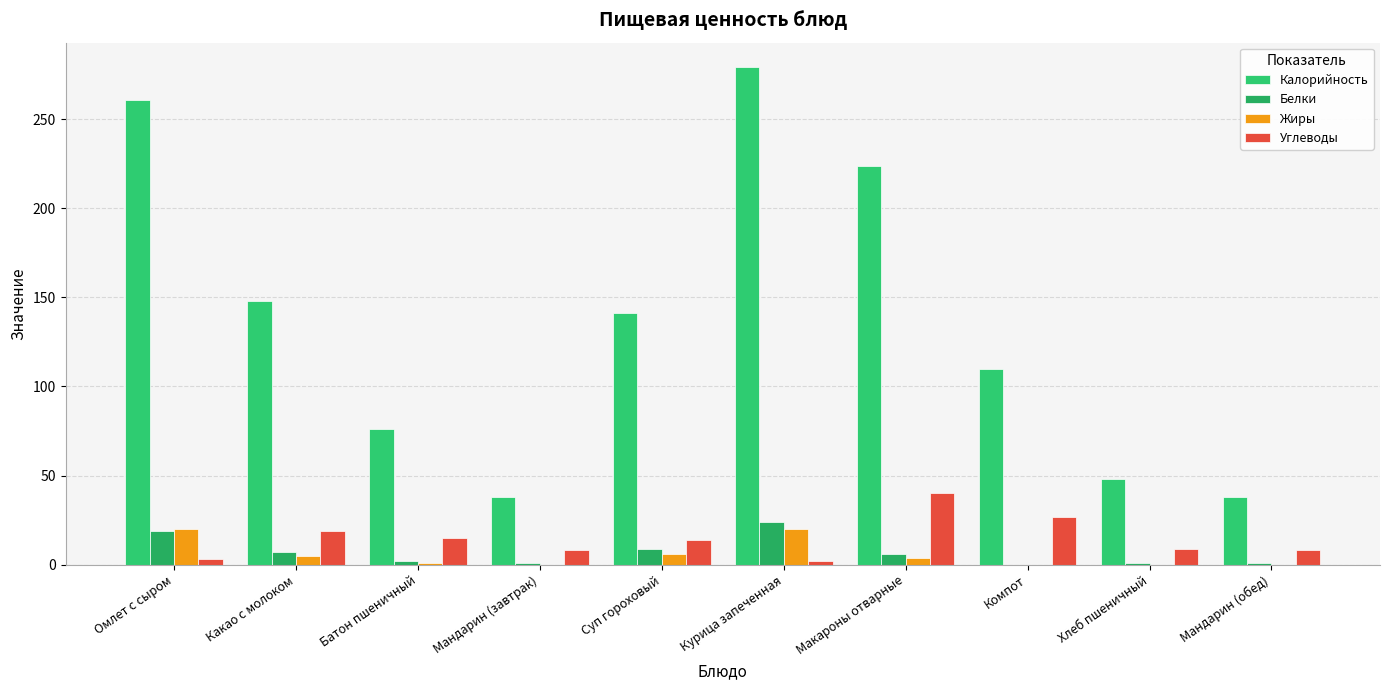

Count the number of categories in the chart.

10